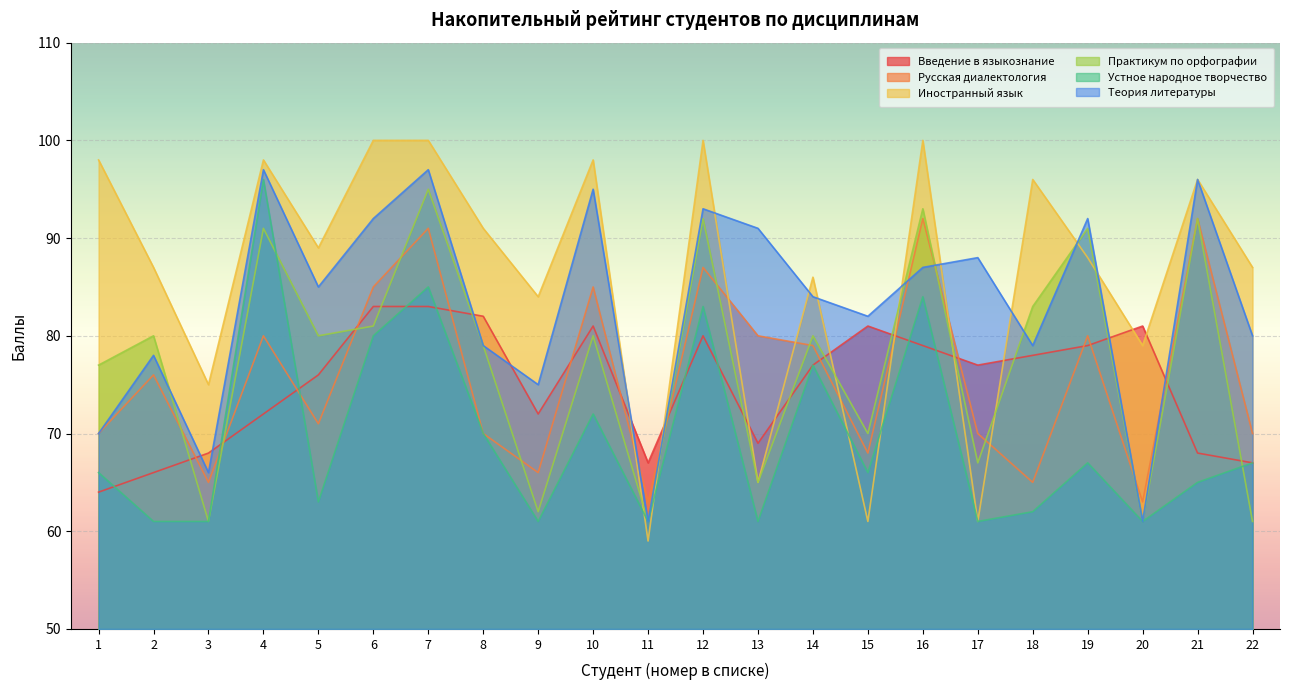

Which series has the widest spread of values?

Иностранный язык